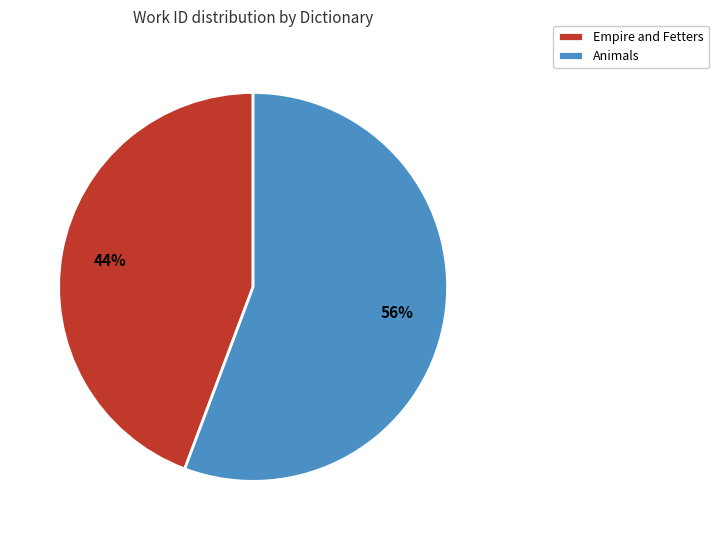

True or false: Empire and Fetters accounts for 44% of the total.

True